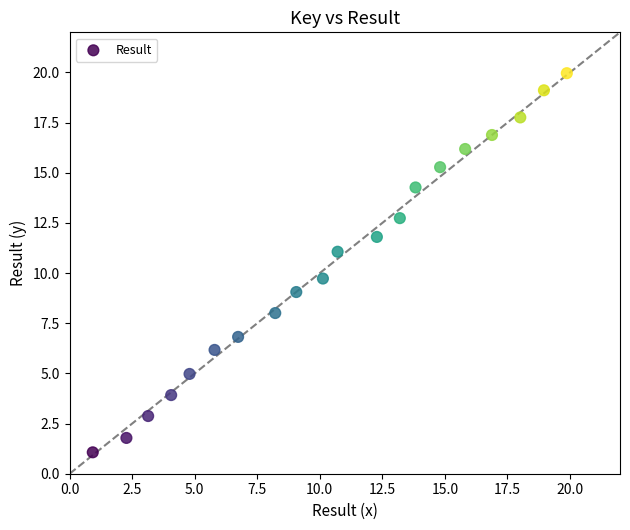

What is the range of X values (max minus min)?

19.0